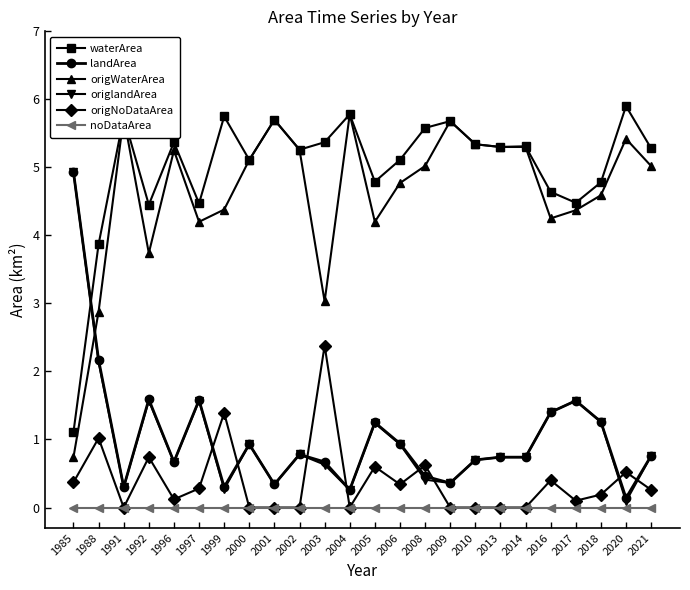

Which series has the largest total across all categories?

waterArea